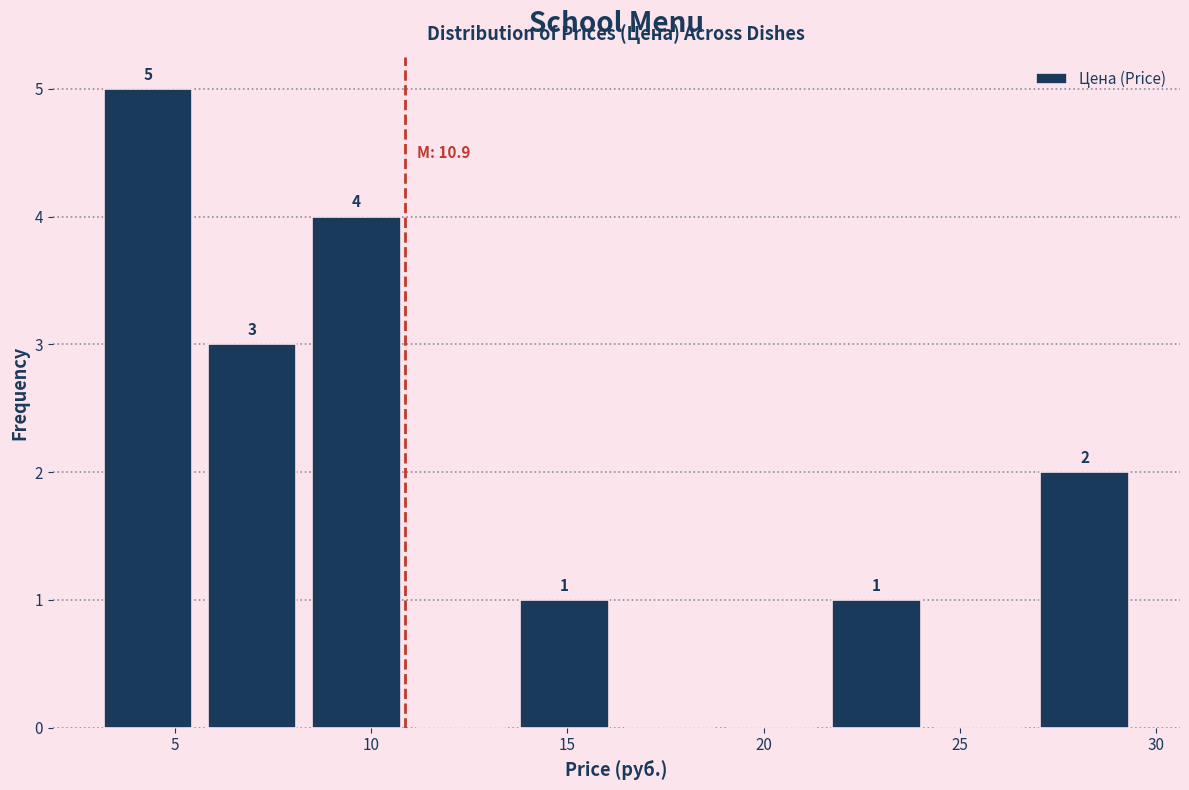

Which range on the x-axis has the tallest bar?

3.00 to 5.65